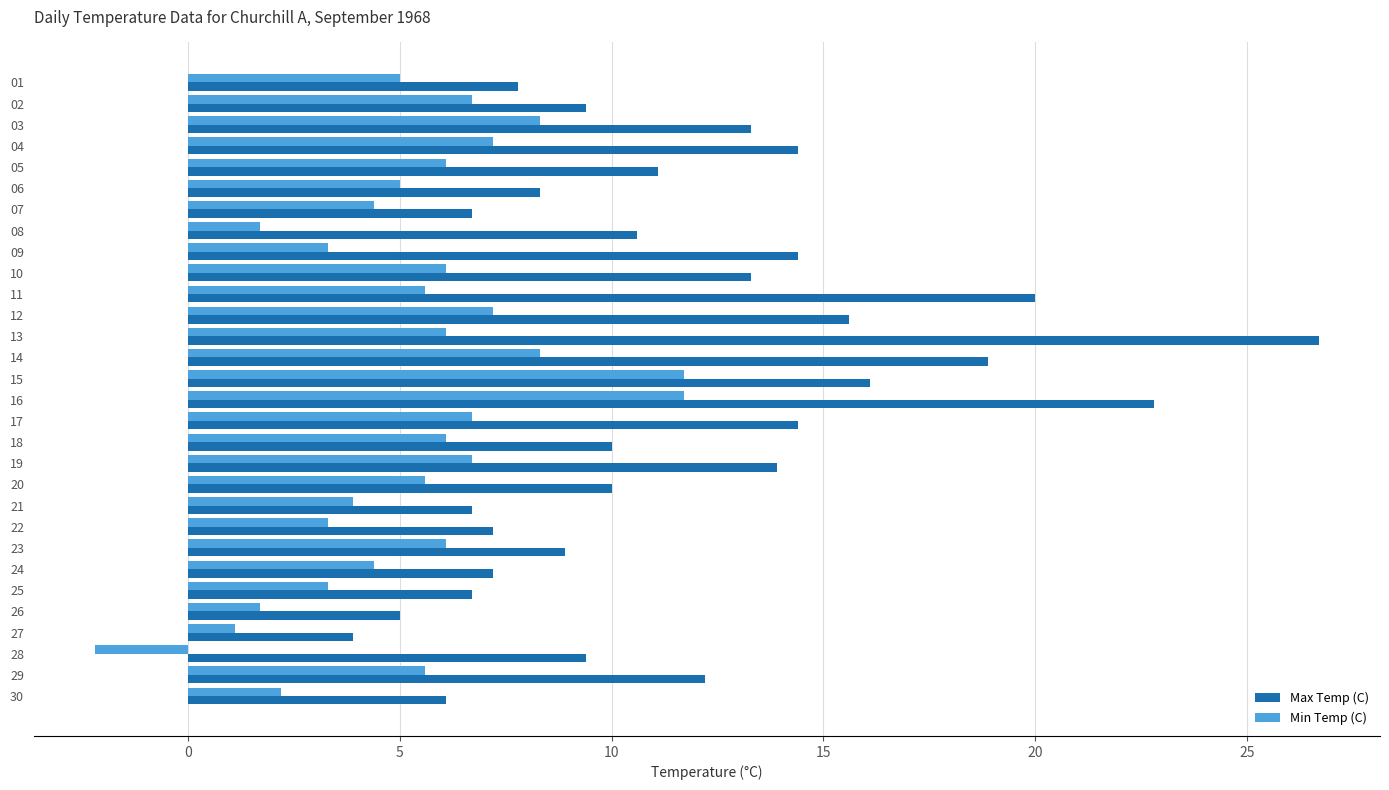

True or false: Min Temp (C) has a value of 9.6 at 12.

False